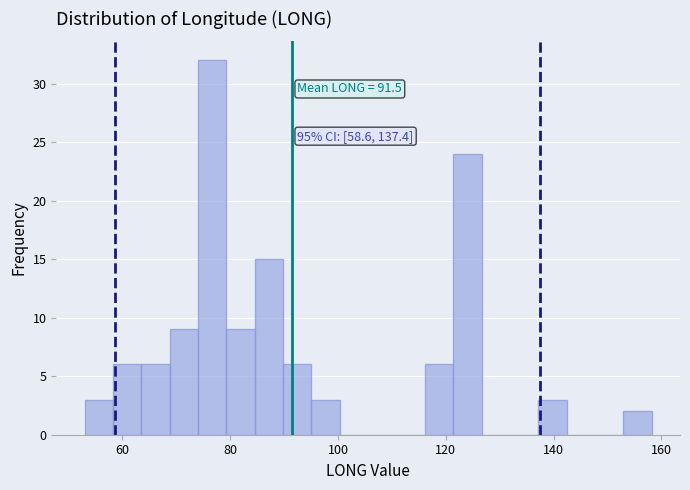

Around what value on the x-axis is the tallest bar? Give the approximate position of its centre, as read against the axis.

76